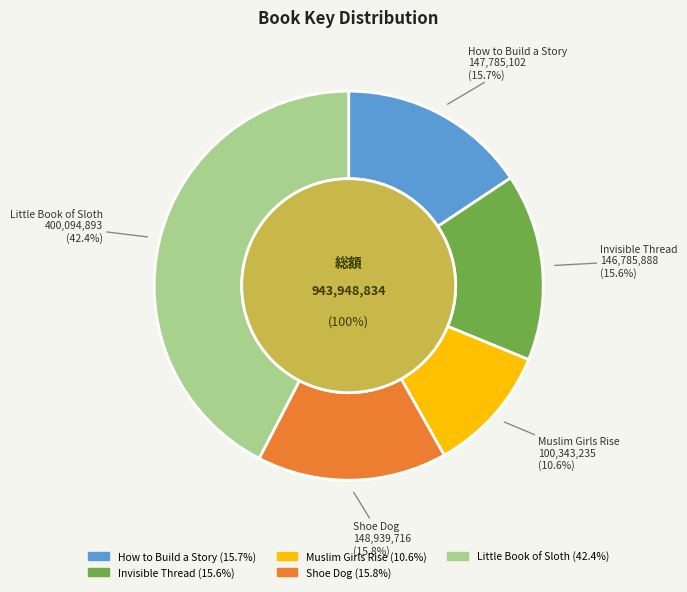

The Little Book of Sloth slice represents 42% of the pie. True or false?

True